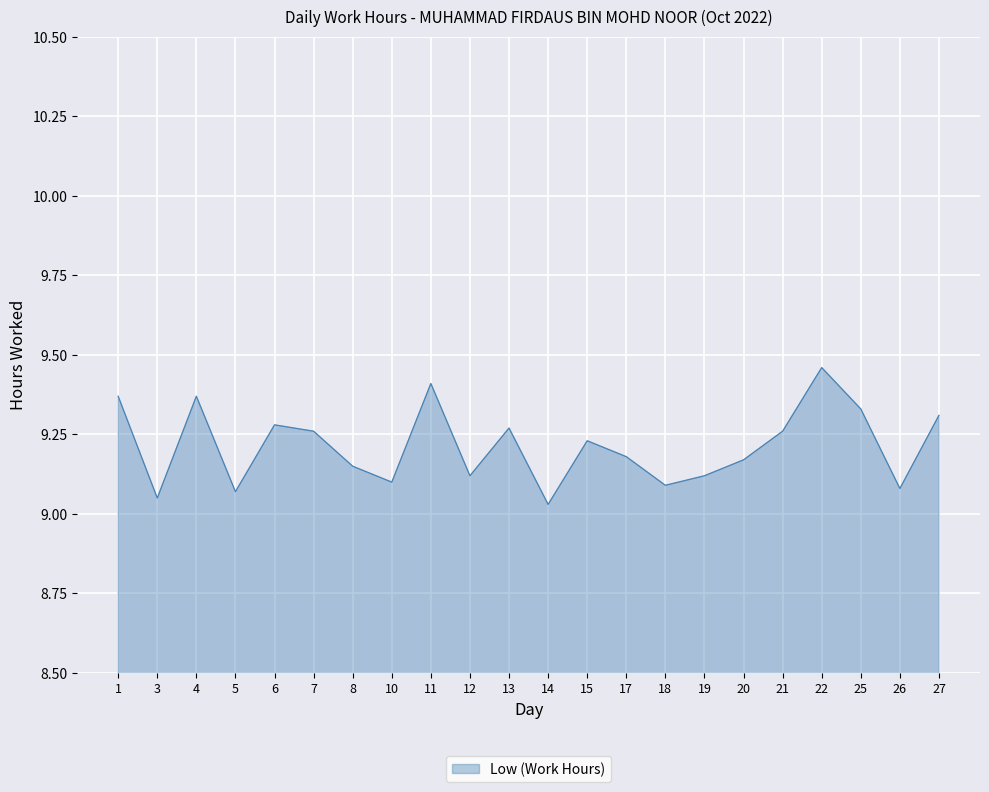

The value at 26 is 13.1. True or false?

False